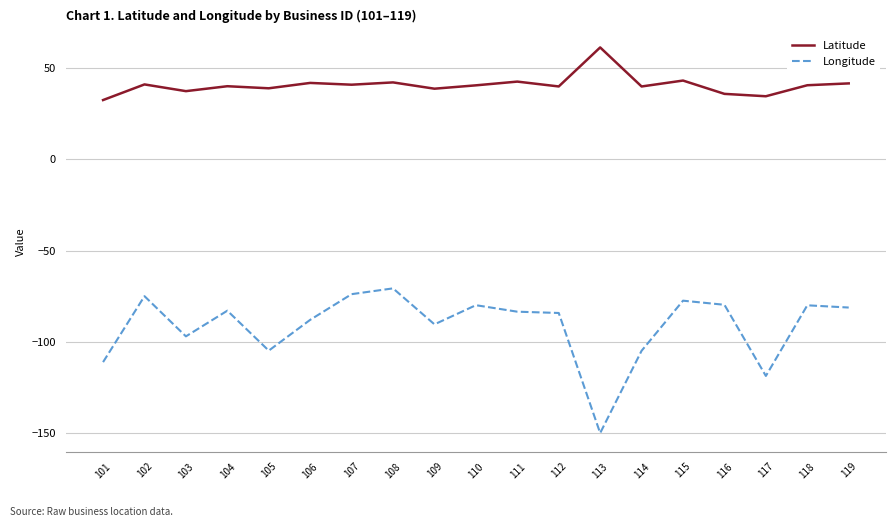

Count the number of data series in this chart.

2